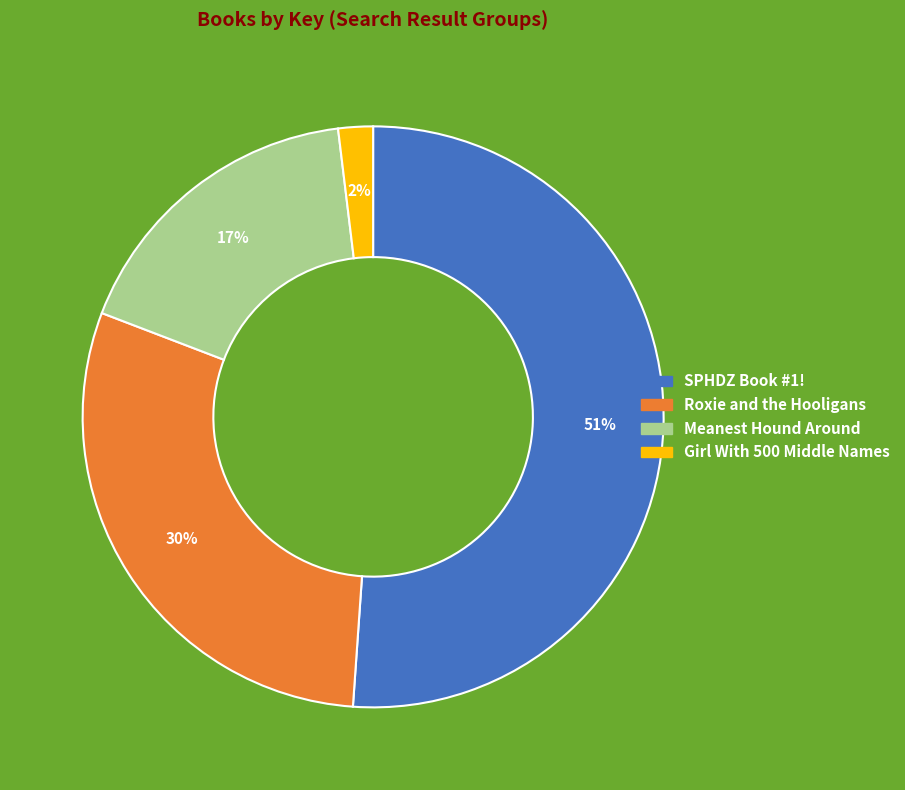

To the nearest percent, what is the combined percentage of Roxie and the Hooligans and Girl With 500 Middle Names?

32%